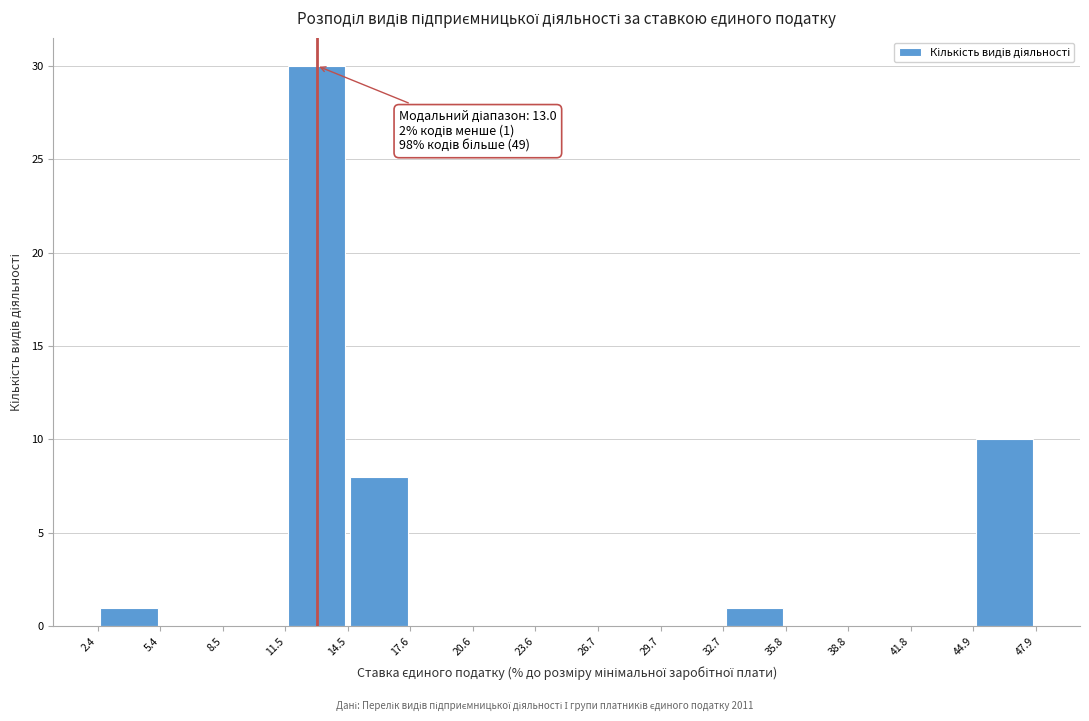

Over which range of the x-axis is the bar tallest?

11.5 to 14.5